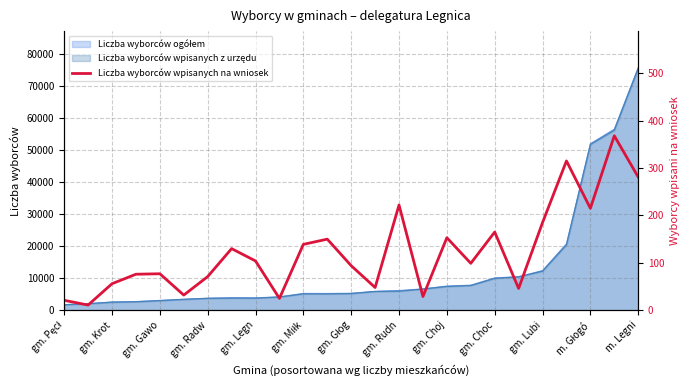

True or false: the data shows 83 at 23.

False